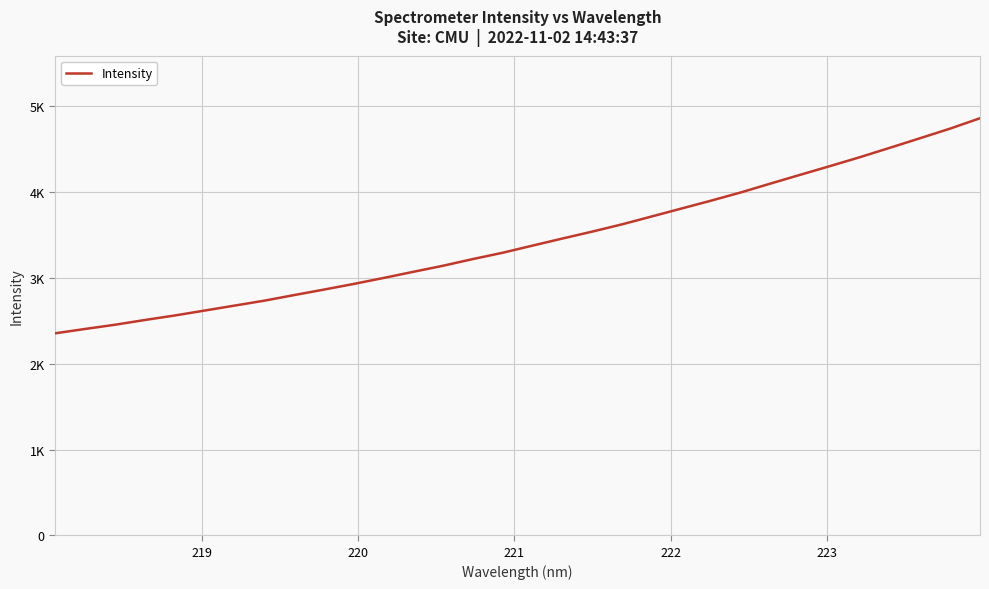

Does the chart display data point markers on the line(s)?

No